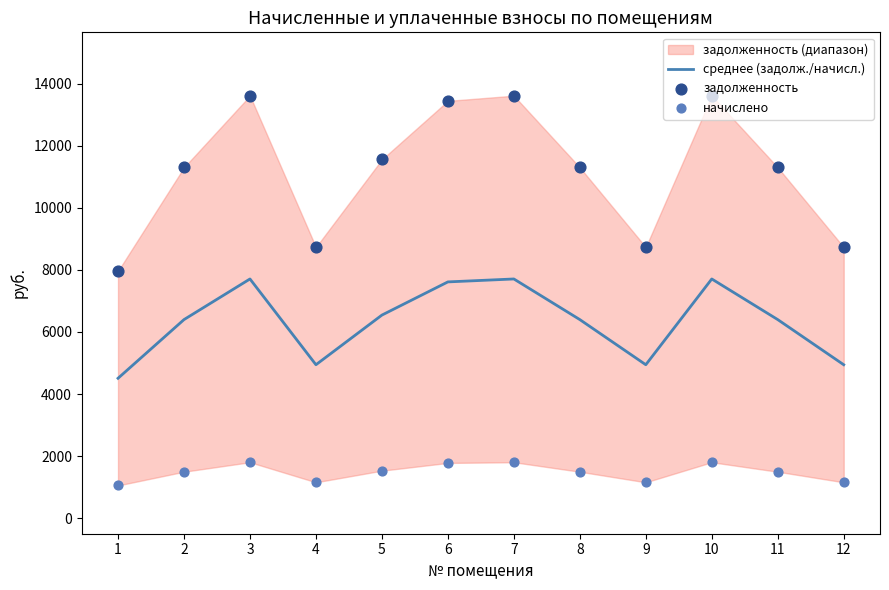

Which series contains the highest Y value?

задолженность